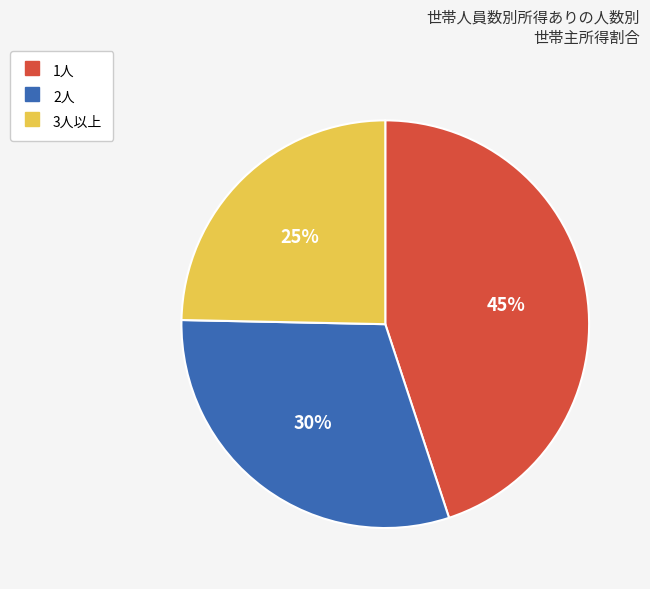

Which category has the biggest portion of the pie?

1人